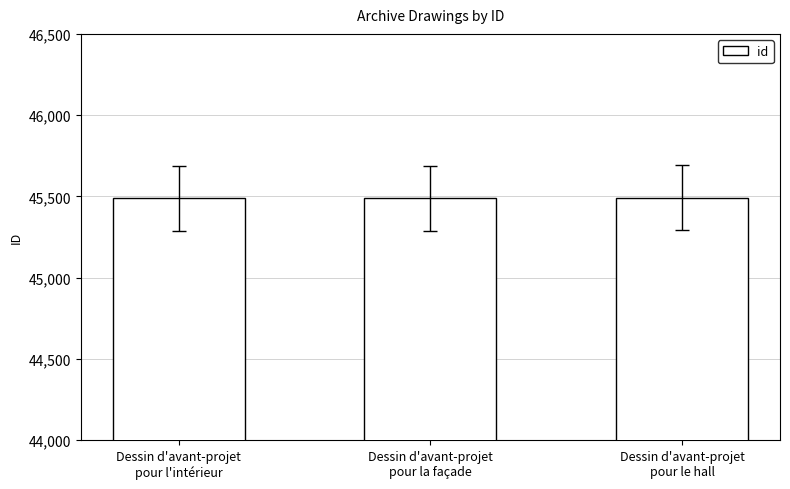

What position from the right is Dessin d'avant-projet
pour le hall?

1